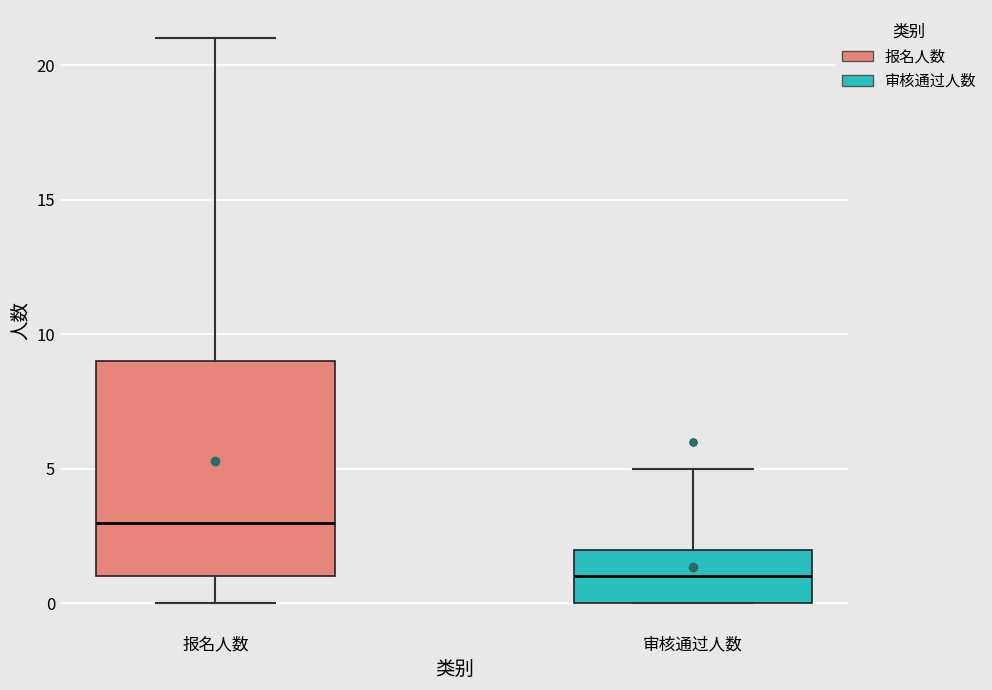

Which box's median line is the lowest?

审核通过人数